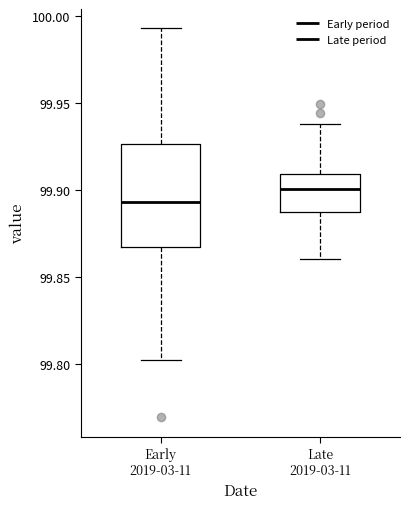

Reading left to right, transcribe this box plot: for each box, give where its median line is, the range the box spans, and where its two whiskers end, as read against the y-axis. The values are not printed on the chart, so give them approximately, as read against the axis.

Early 2019-03-11: median 99.895, box 99.865 to 99.925, whiskers 99.800 to 99.995
Late 2019-03-11: median 99.900, box 99.885 to 99.910, whiskers 99.860 to 99.940